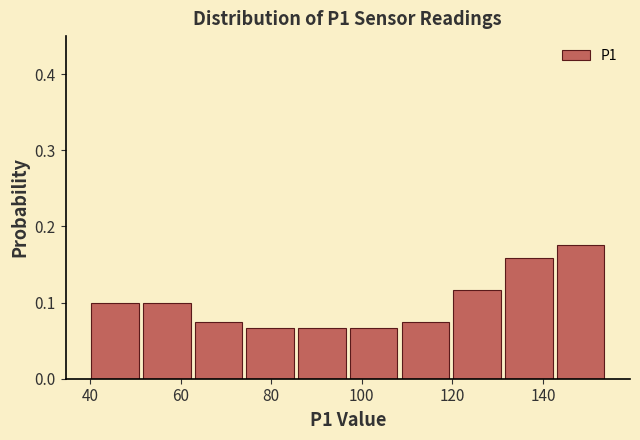

Reading left to right, list every bar in this chart as the range it spans on the x-axis followed by its height. Neither the bar edges nor the heights are printed on the chart, so give them approximately, as read against the axes.

40 to 52: 0.10
52 to 62: 0.10
62 to 74: 0.08
74 to 86: 0.07
86 to 96: 0.07
96 to 108: 0.07
108 to 120: 0.08
120 to 132: 0.12
132 to 142: 0.16
142 to 154: 0.18